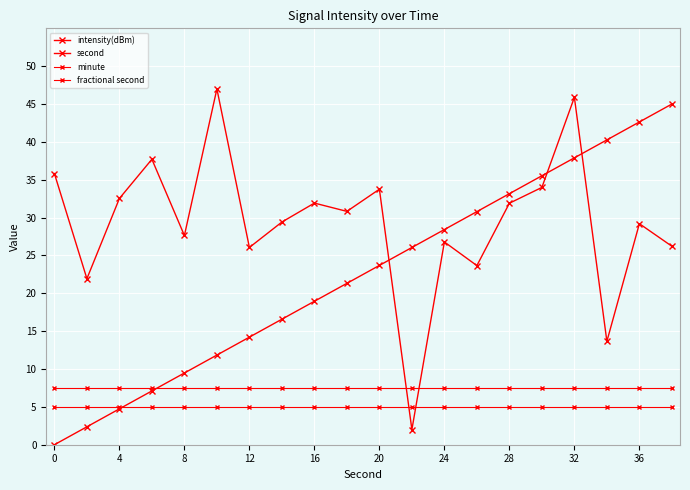

Is this an area chart (filled region under the line)?

No